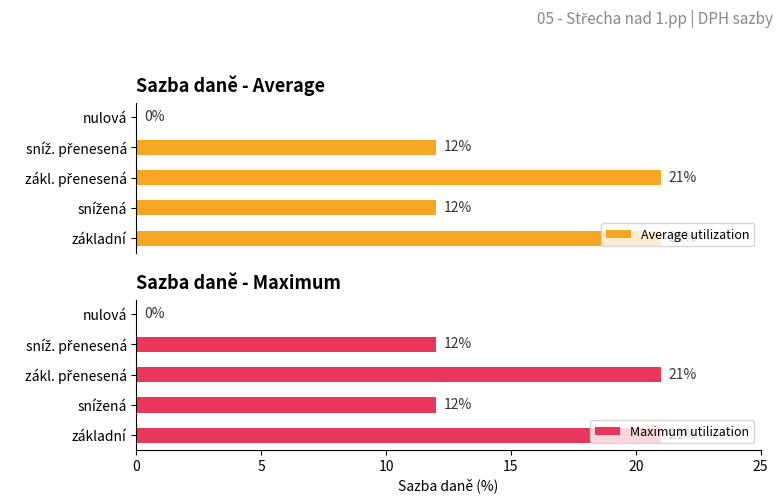

Count the Maximum utilization values in the range 12 to 21.

4